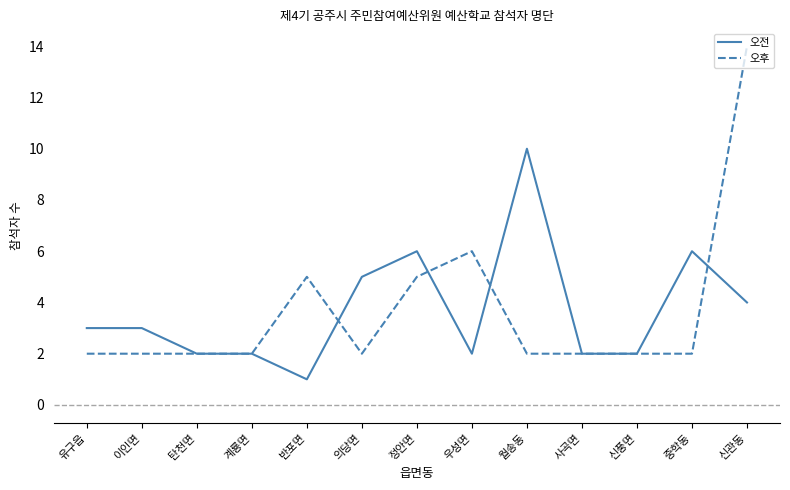

Does the chart have visible grid lines?

No